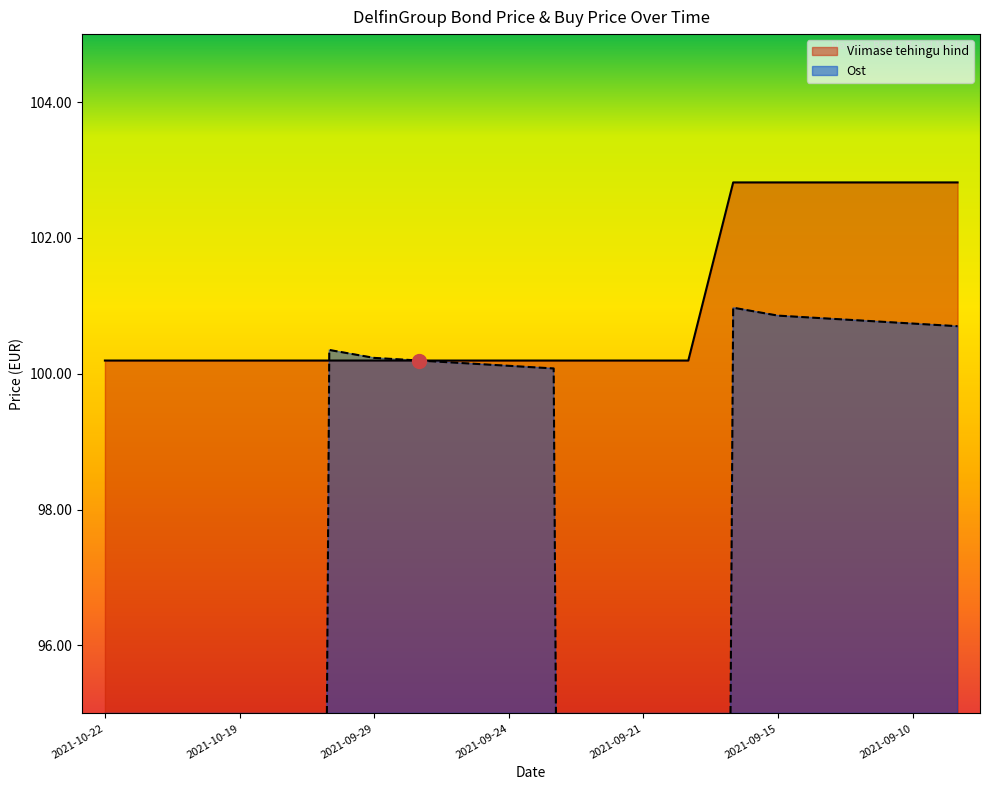

What is the highest value of the Viimase tehingu hind series?

102.8